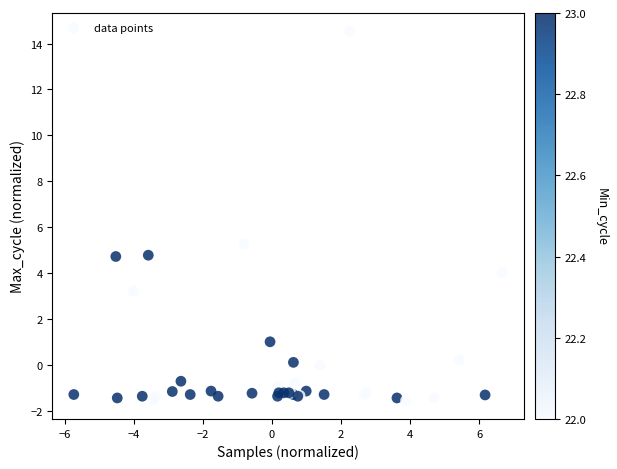

What Y value in the scatter plot is closest to 6?

5.3